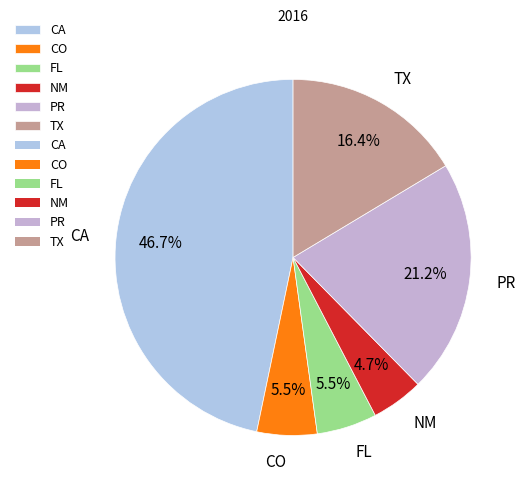

What is the smallest slice in the pie chart?

NM